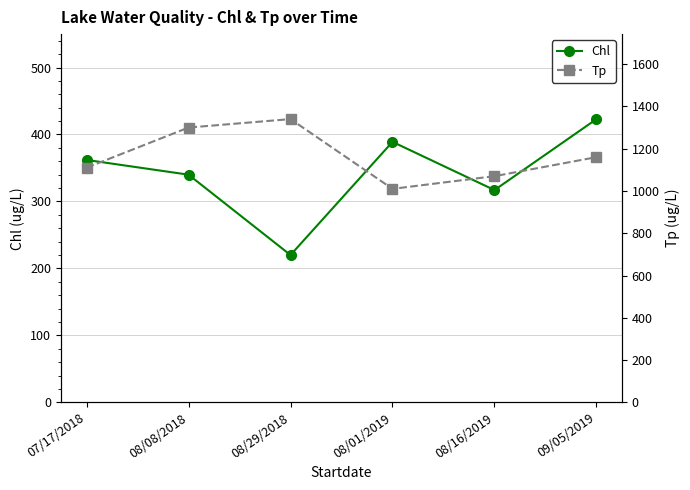

At 08/16/2019, list the series in order from smallest to largest.

Chl, Tp